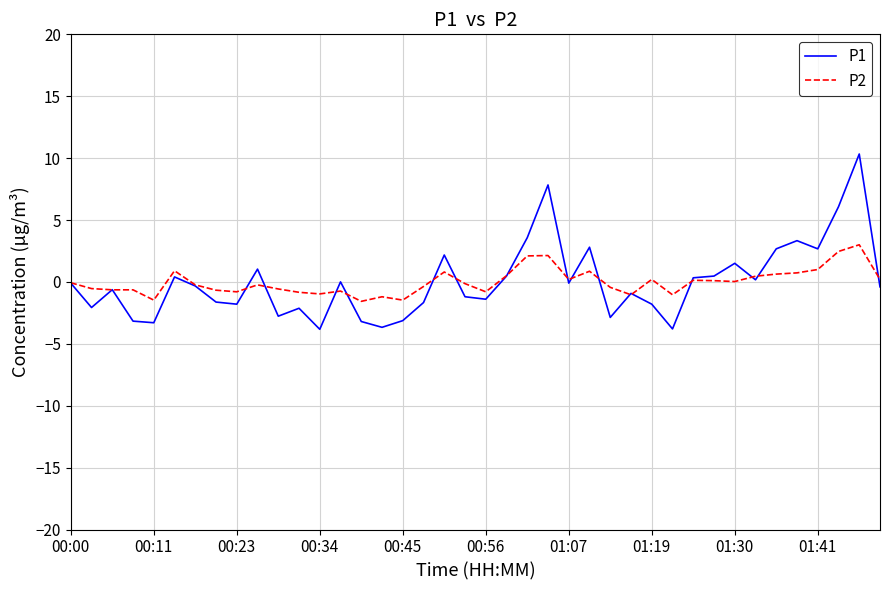

What is the minimum value shown in the chart?

-3.8